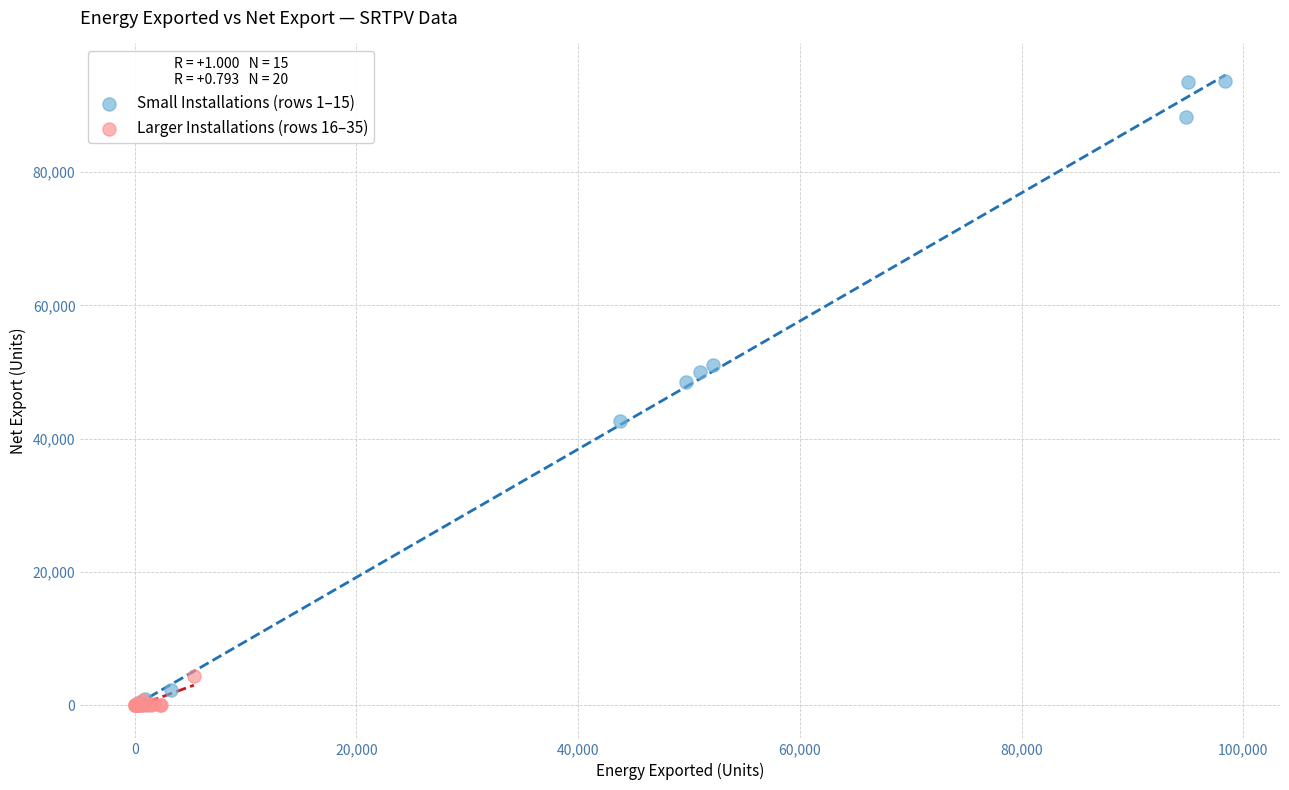

Which series reaches the maximum Y coordinate?

Small Installations (rows 1–15)